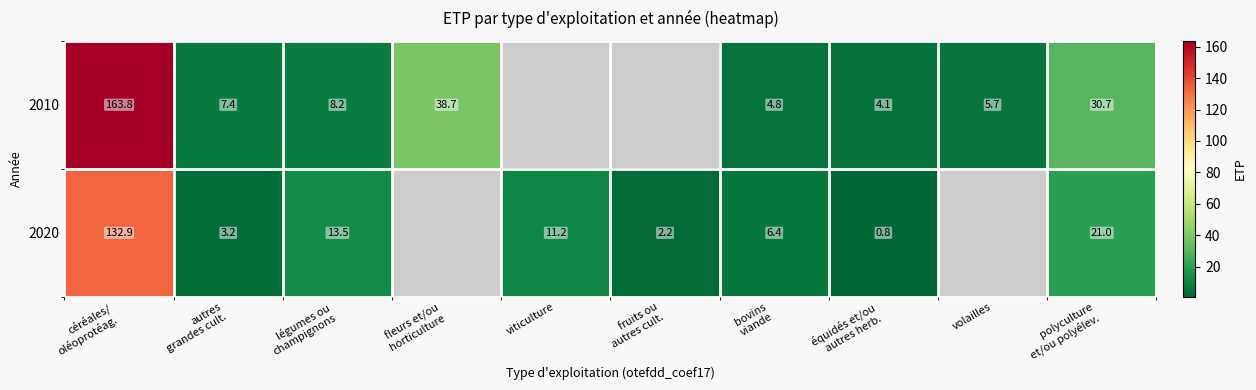

How many data points does each series have?

10